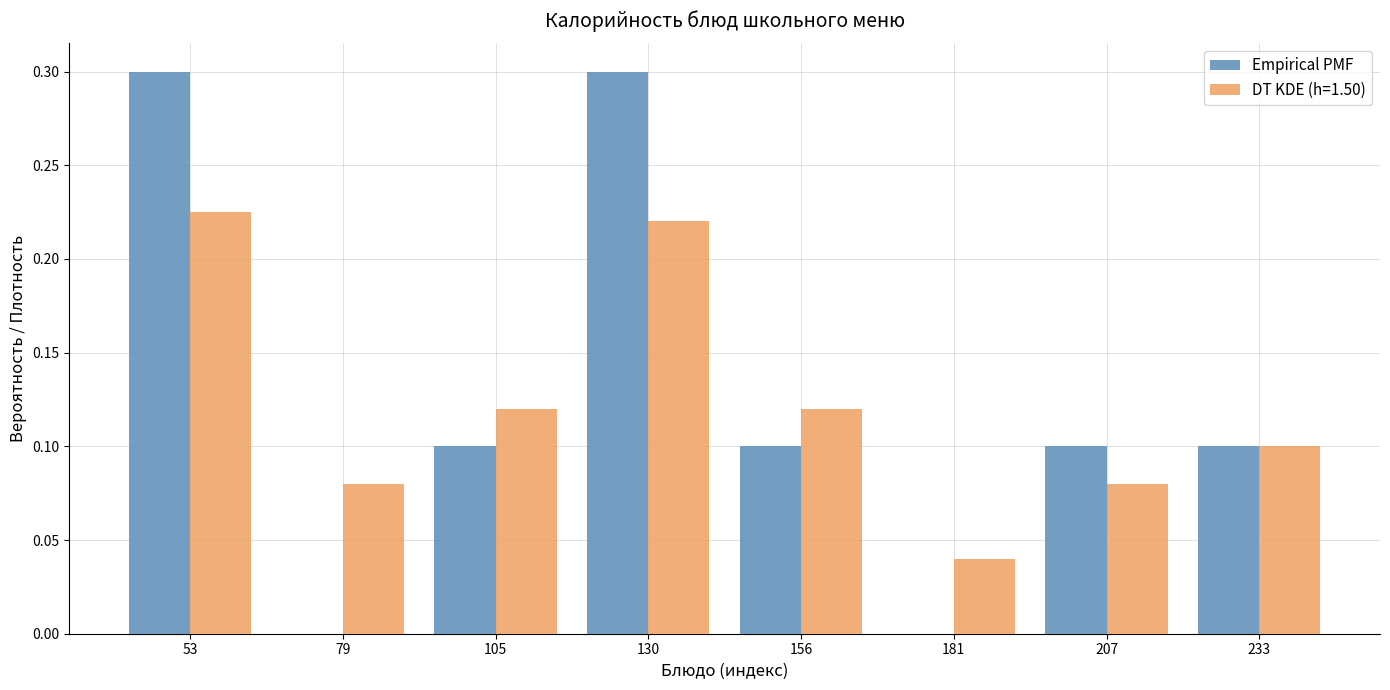

What is the height of the Empirical PMF bar covering 145 to 170 on the x-axis? Neither the bar edges nor the heights are printed on the chart, so give them approximately, as read against the axes.

0.100